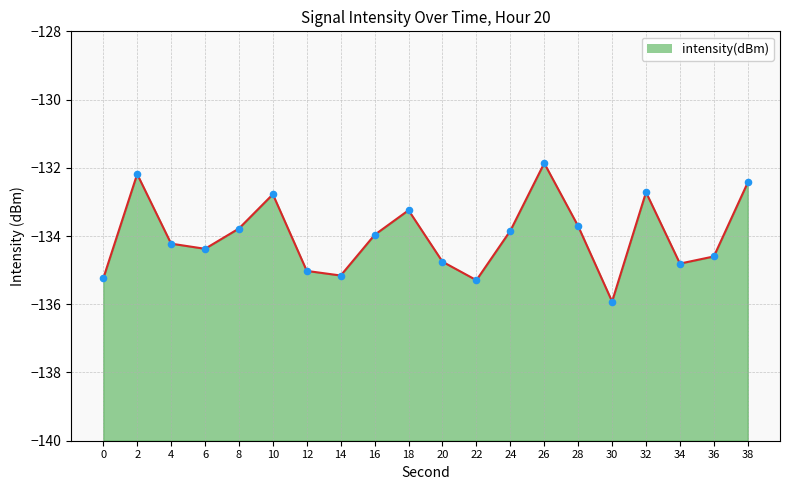

What is the change in value from 6 to 34?

-0.4